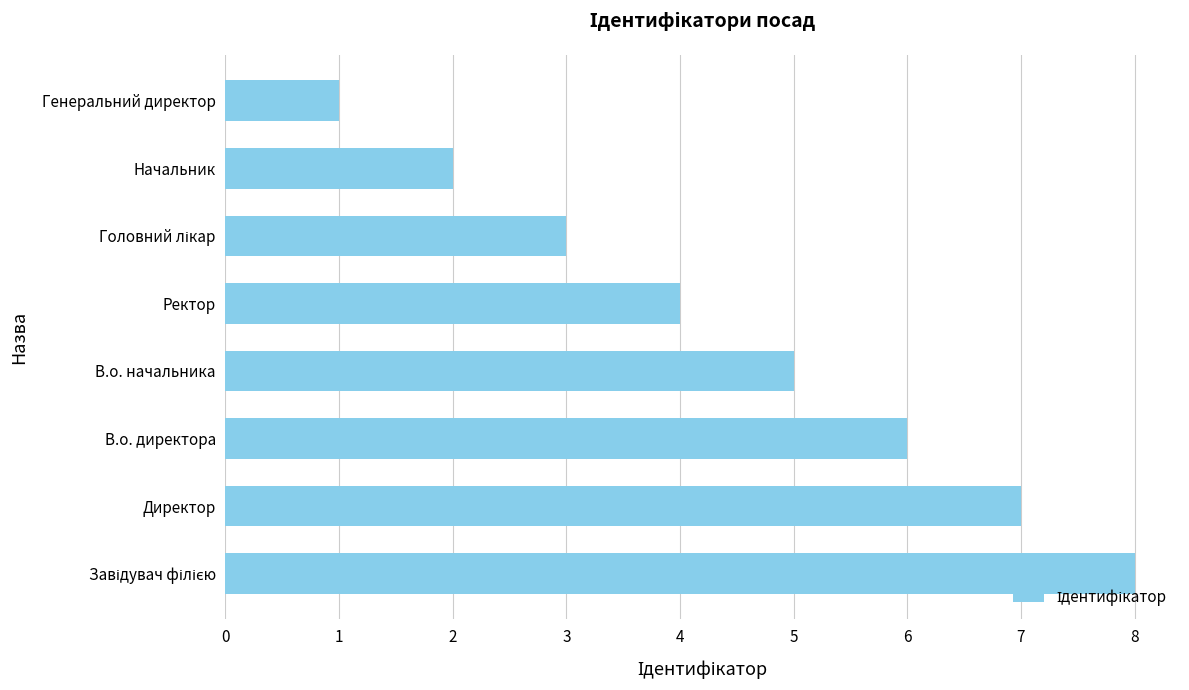

Which category has the lowest value across all series?

Генеральний директор